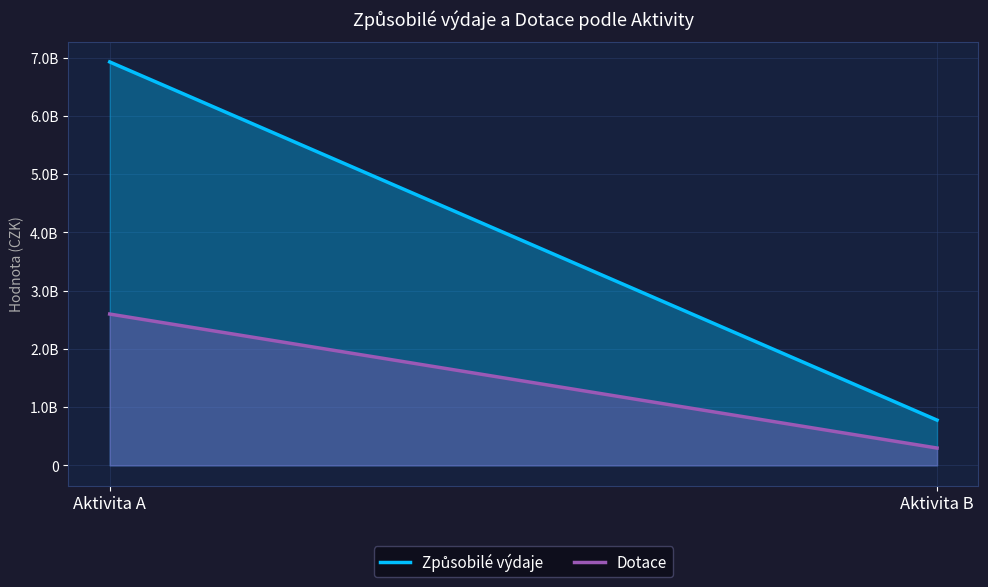

Between Aktivita A and Aktivita B, which series saw the biggest shift?

Způsobilé výdaje